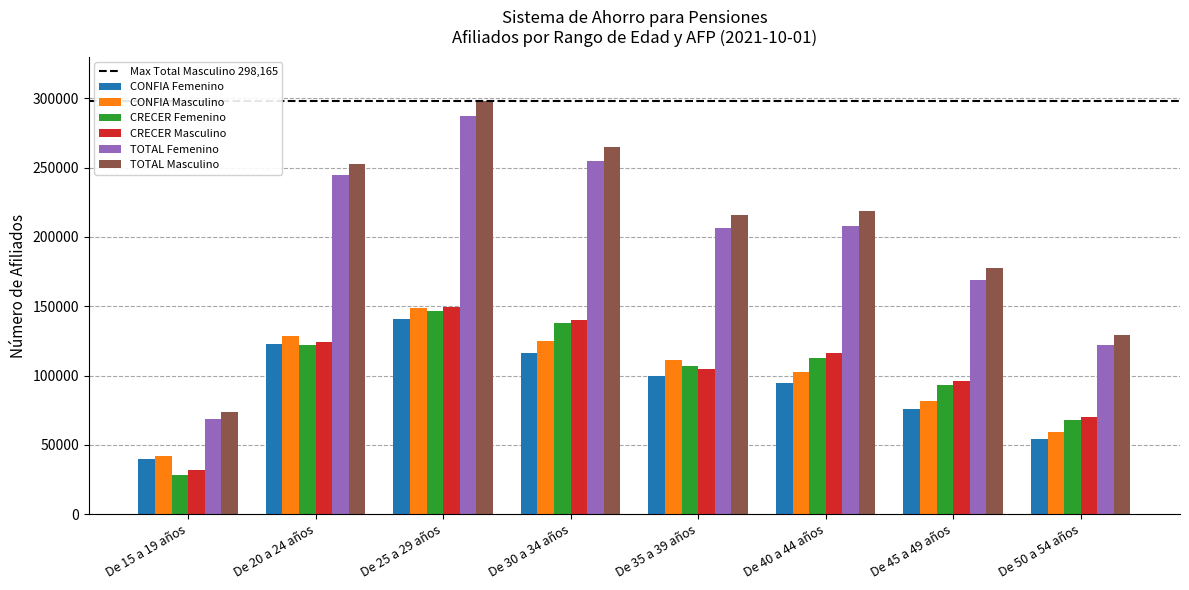

Which category has the lowest value in the TOTAL Femenino series?

De 15 a 19 años